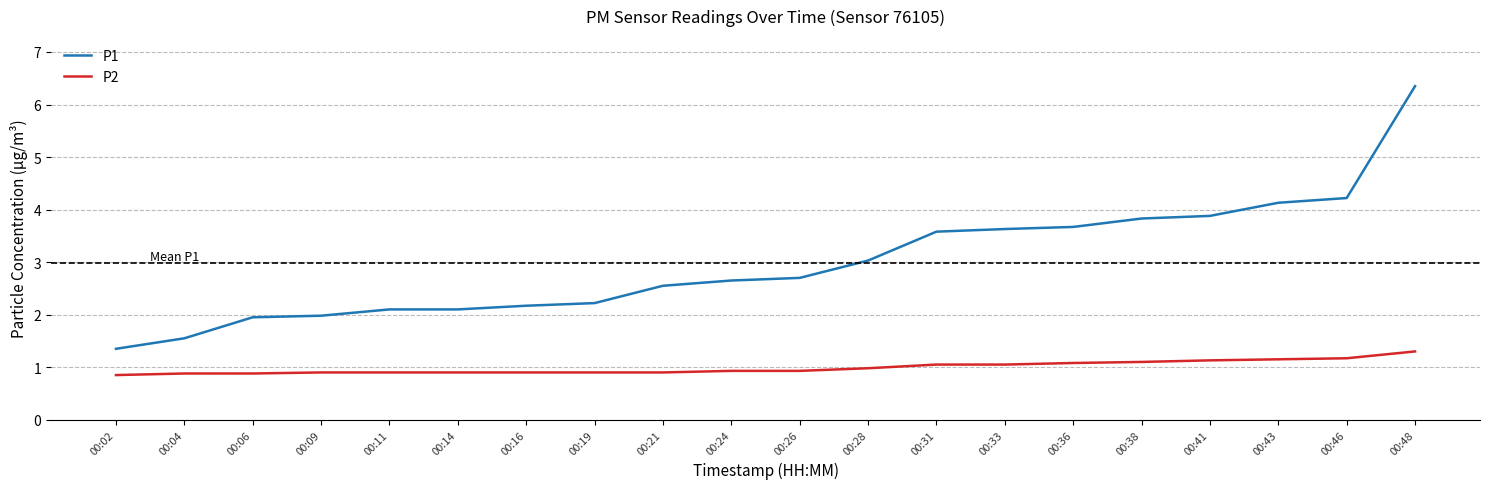

Between 00:04 and 00:19, which series saw the biggest shift?

P1